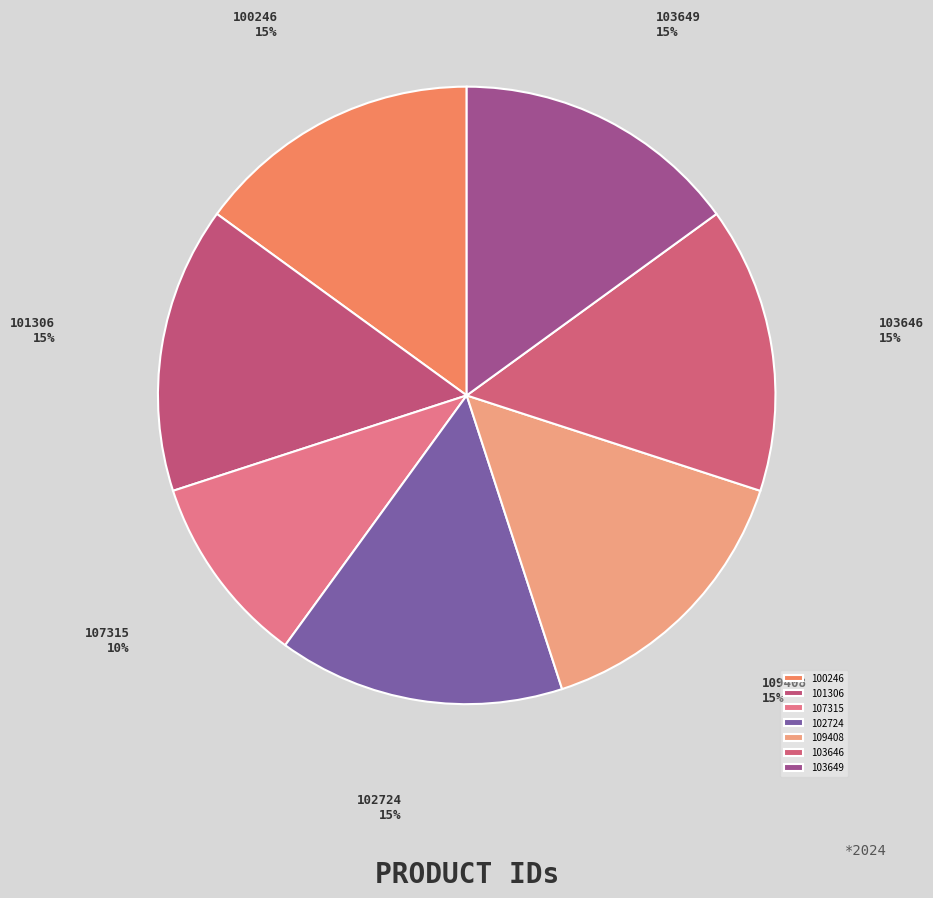

What percentage is the 109408 slice, to the nearest percent?

15%